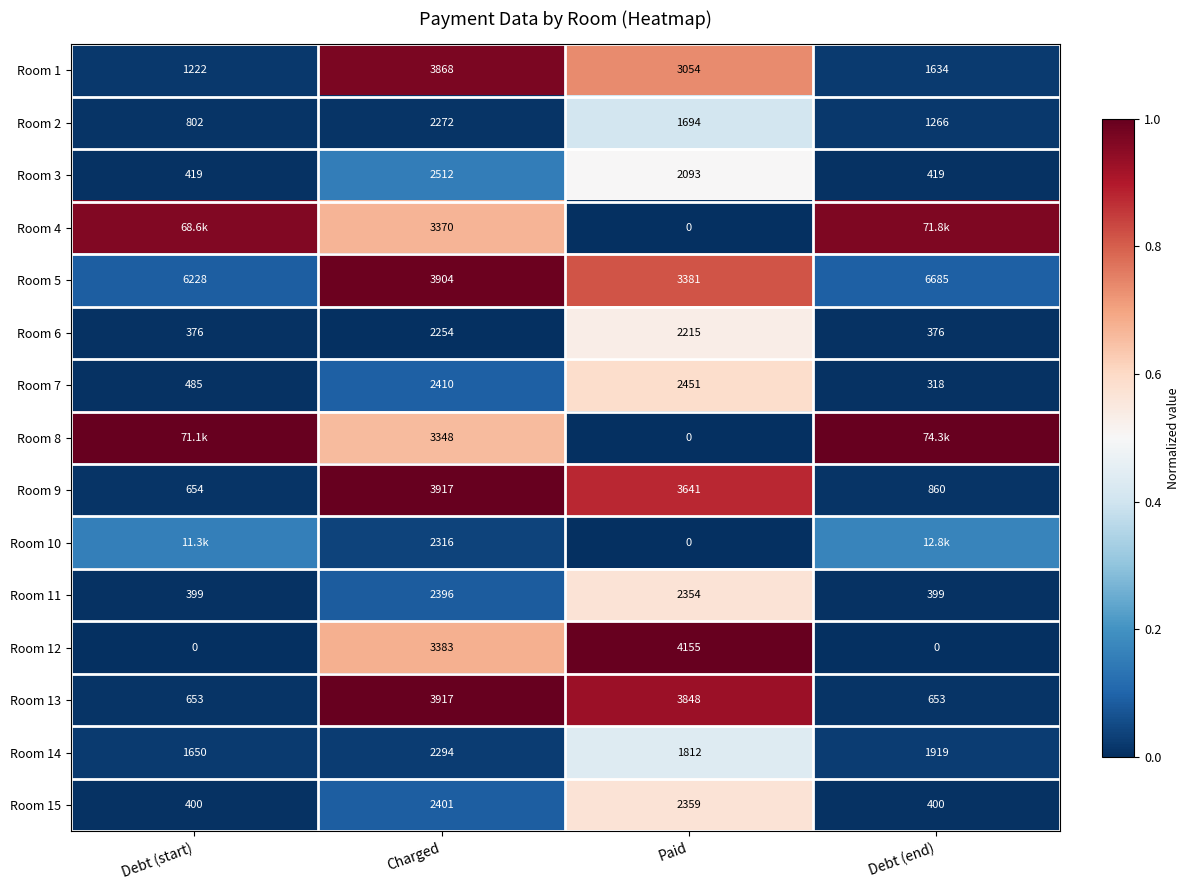

Where does the Room 2 series first go above 1694?

Charged